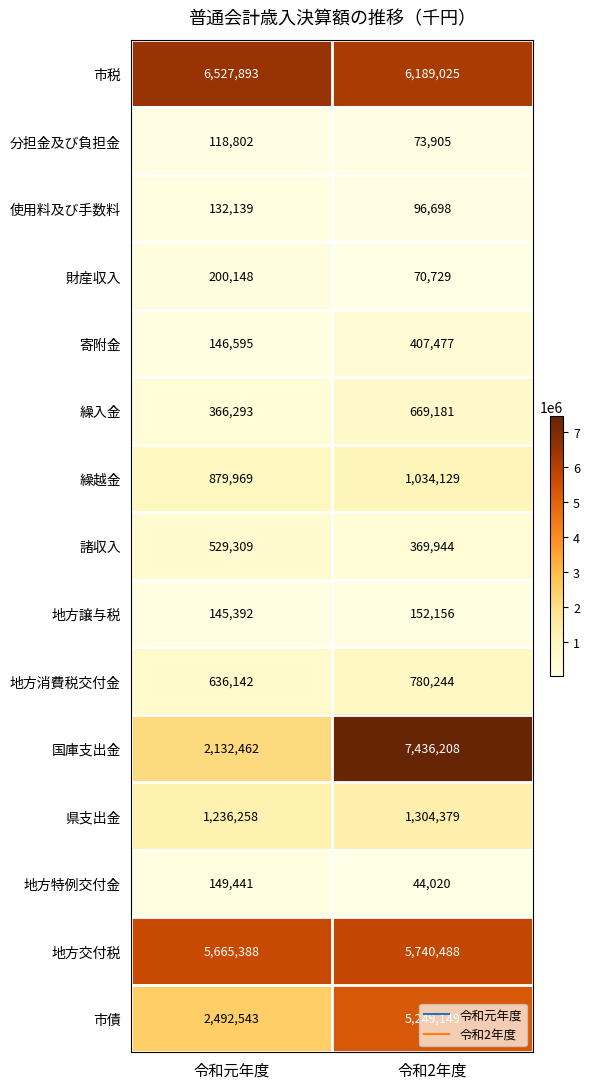

How many categories are shown in the chart?

2